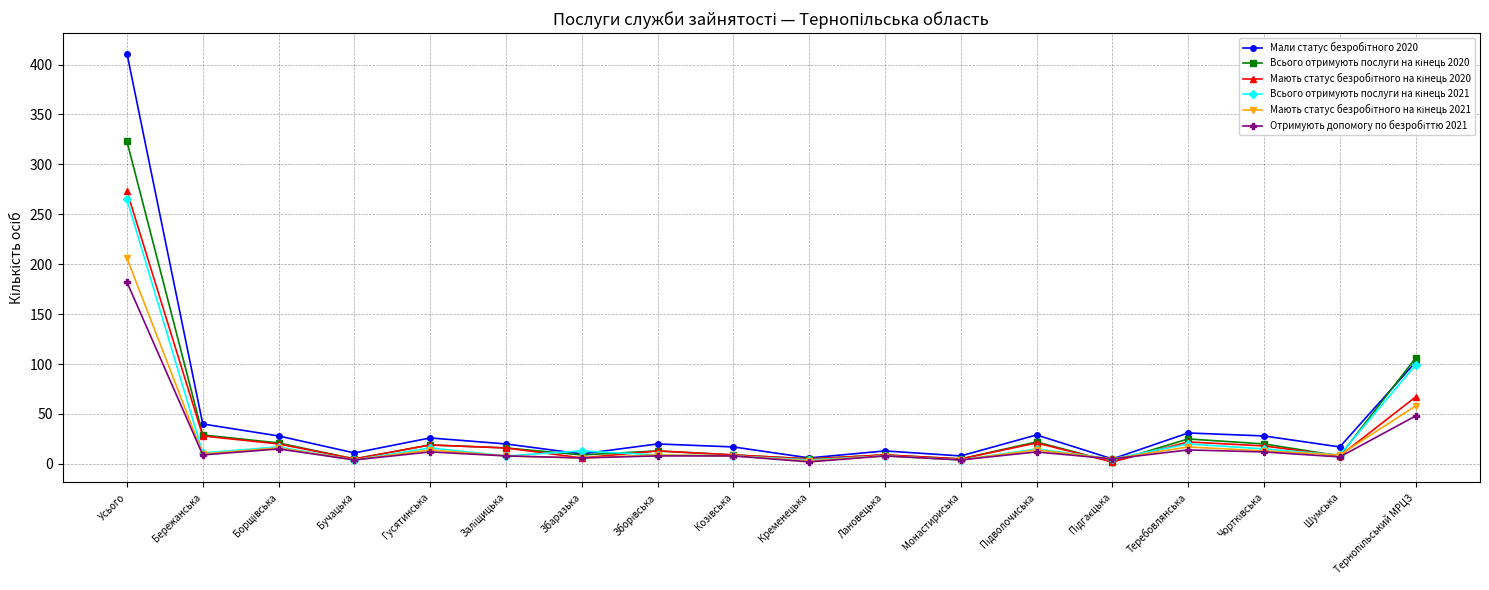

At which category is the sum across all series the highest?

Усього